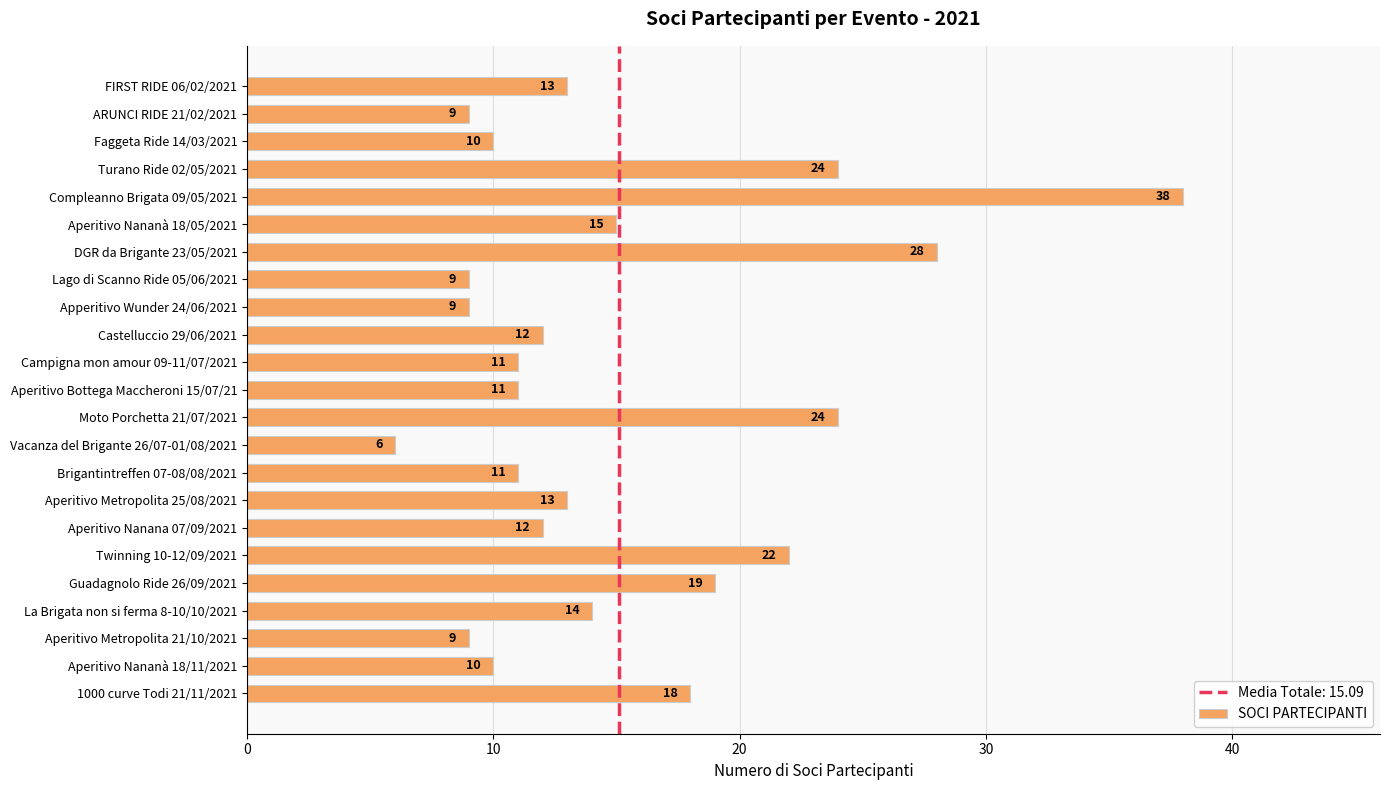

What is the difference between the second highest and second lowest values?

19